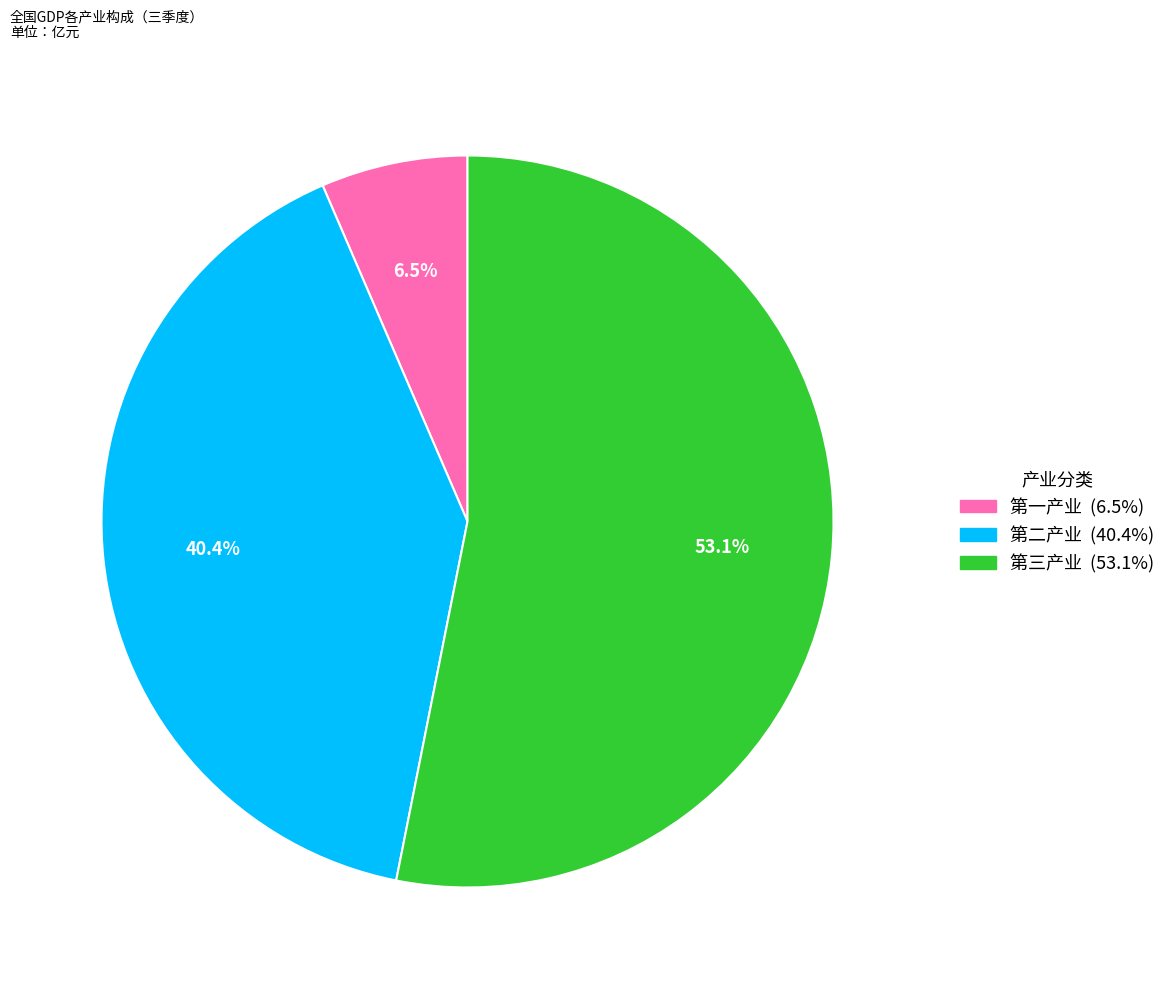

To the nearest percent, what percentage of the pie is 第二产业?

40%